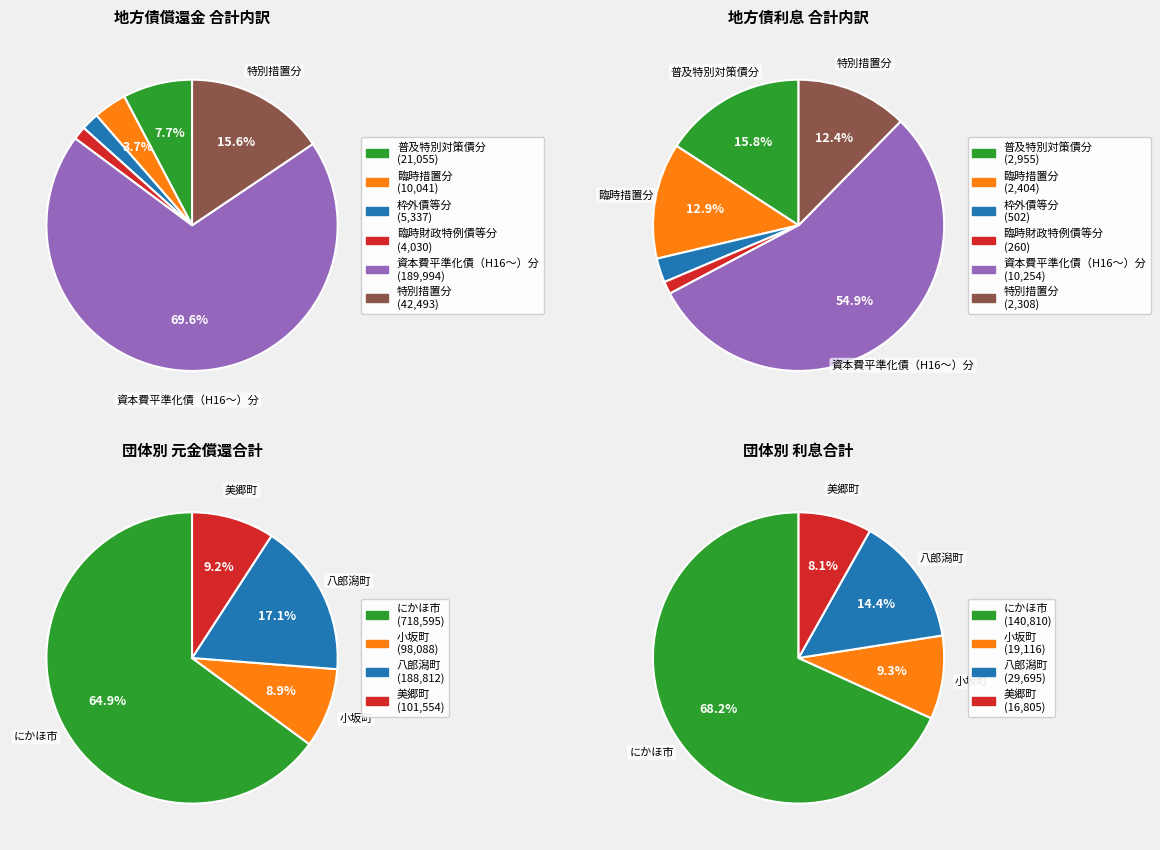

Which series has the widest spread of values?

資本費平準化債（H16～）分